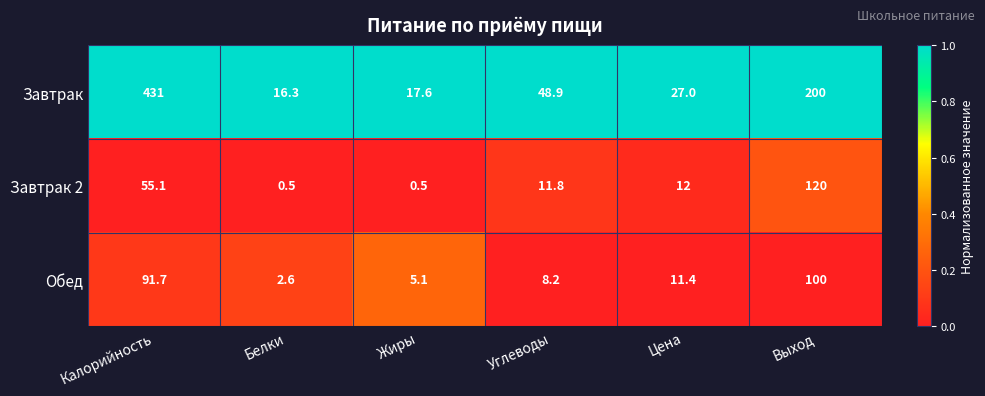

At which category is the sum across all series the highest?

Калорийность